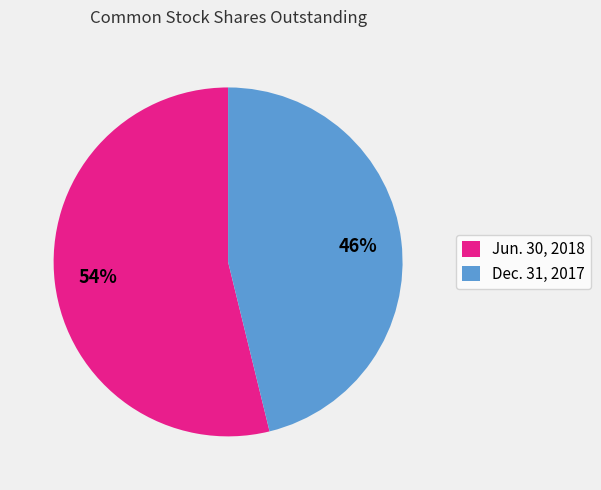

Which slice is the smallest?

Dec. 31, 2017